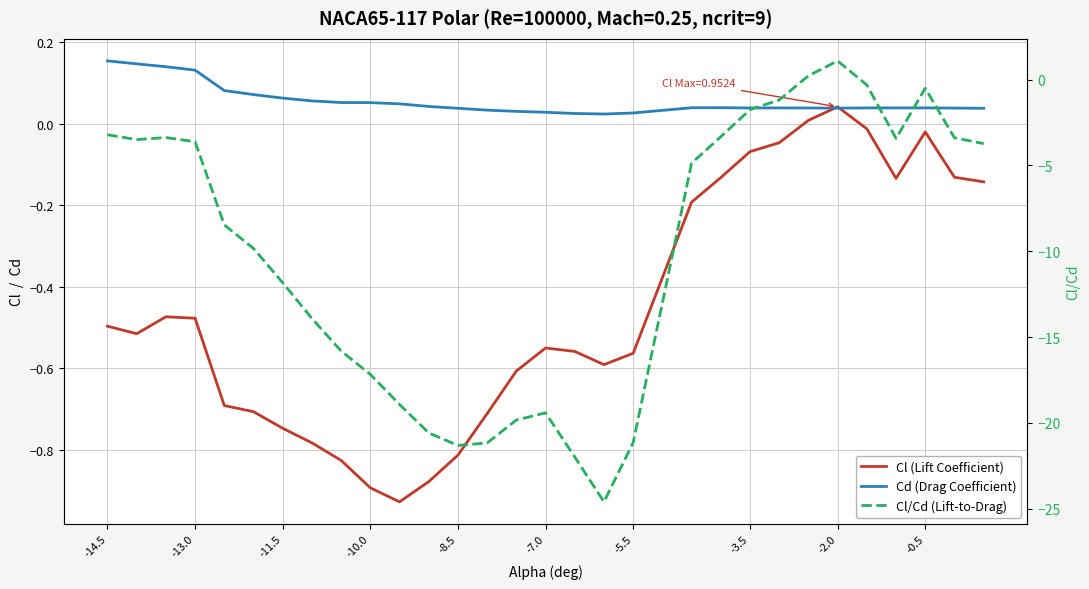

What is the minimum value for Cl (Lift Coefficient)?

-0.9